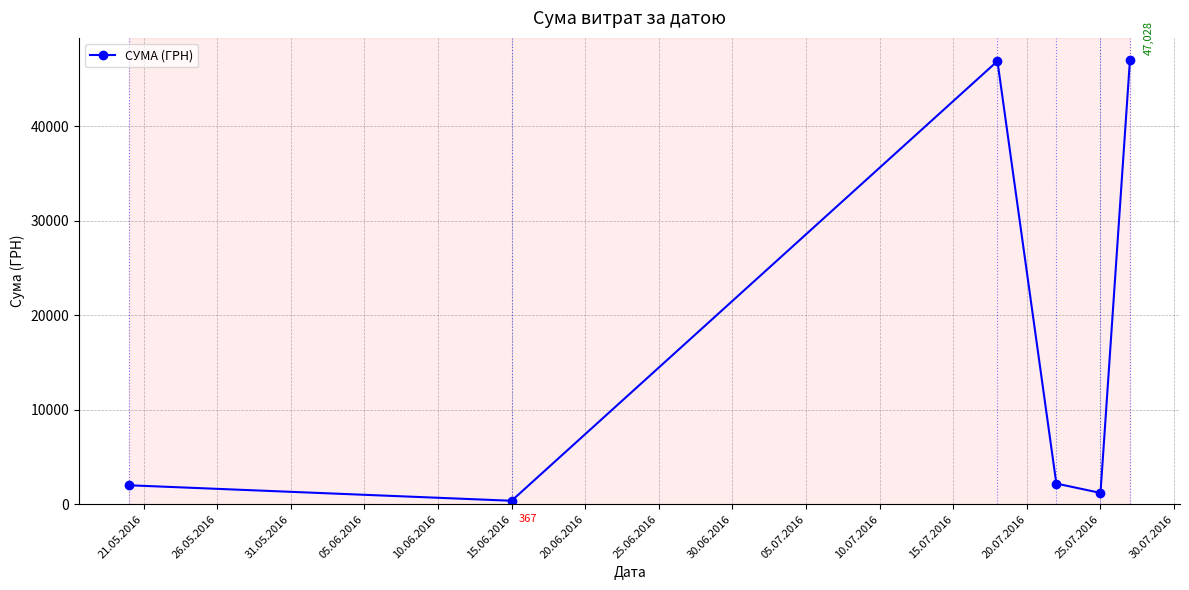

What is the difference between the second highest and second lowest values?

45708.0